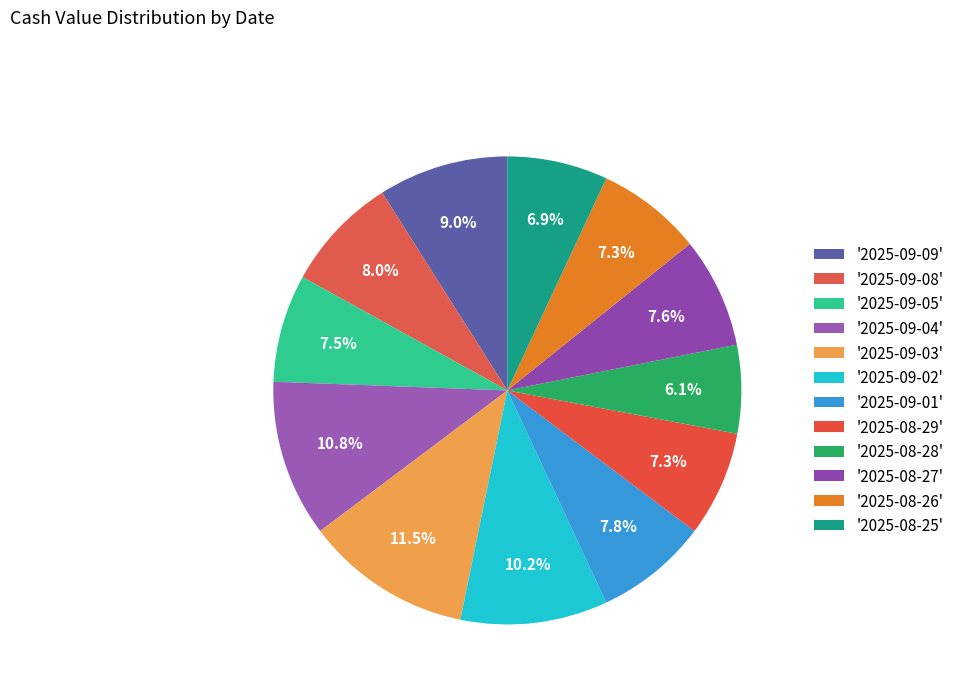

To the nearest percent, what is the difference between the largest and smallest slice percentages?

5%